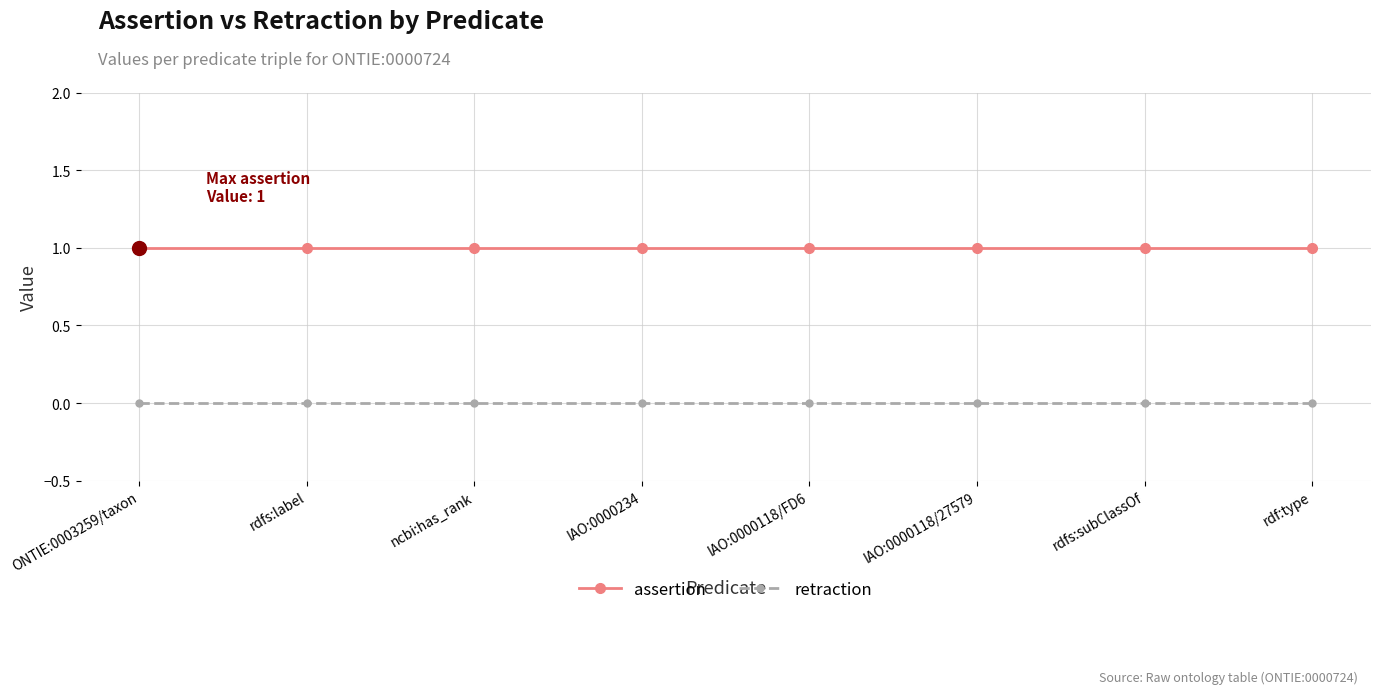

True or false: assertion and retraction cross at least once.

False